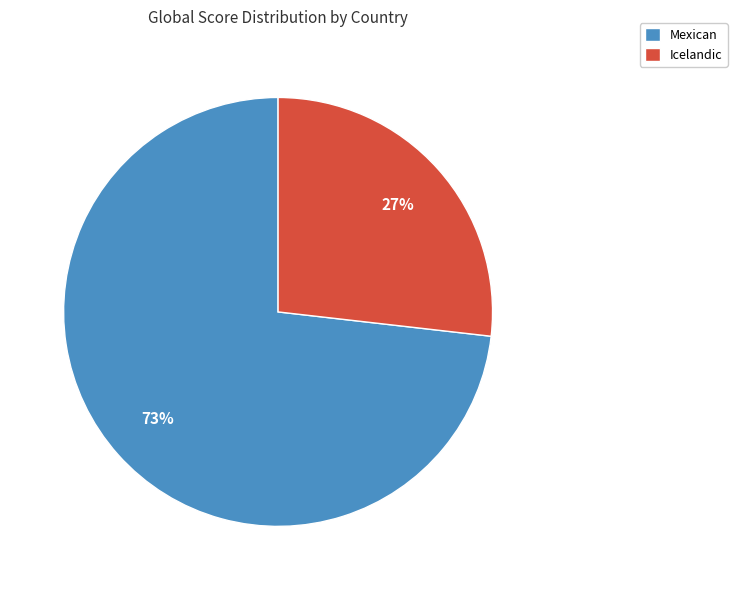

What percentage is the Icelandic slice, to the nearest percent?

27%